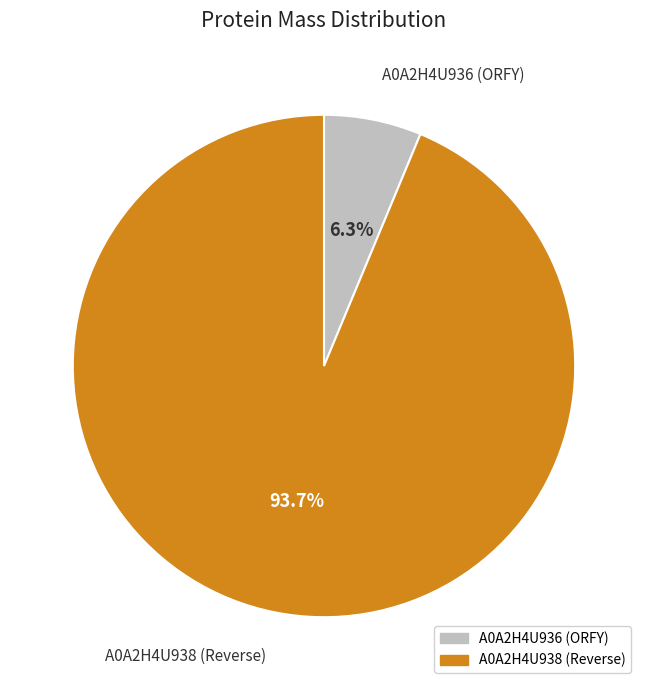

What percentage is the A0A2H4U936 (ORFY) slice, to the nearest percent?

6%